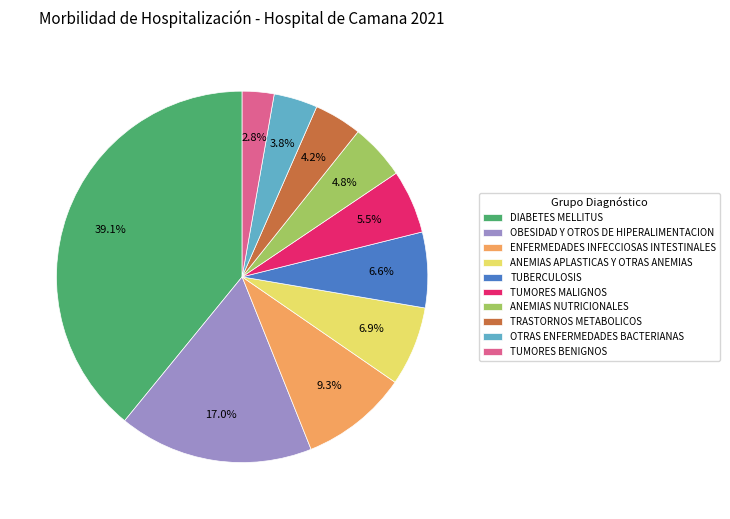

Which category has the biggest portion of the pie?

DIABETES MELLITUS